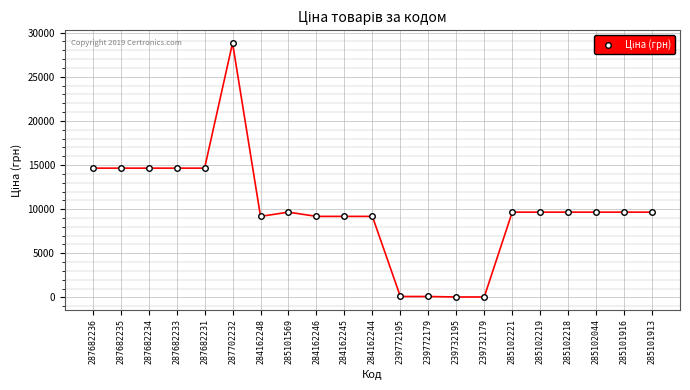

Count the number of values greater than 9664.

13